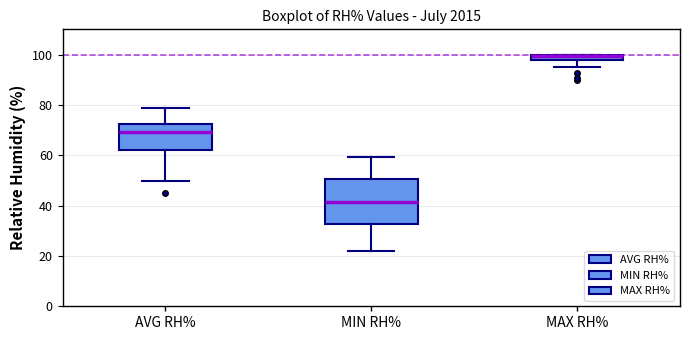

Which box is the tallest, from its lower edge to its upper edge?

MIN RH%